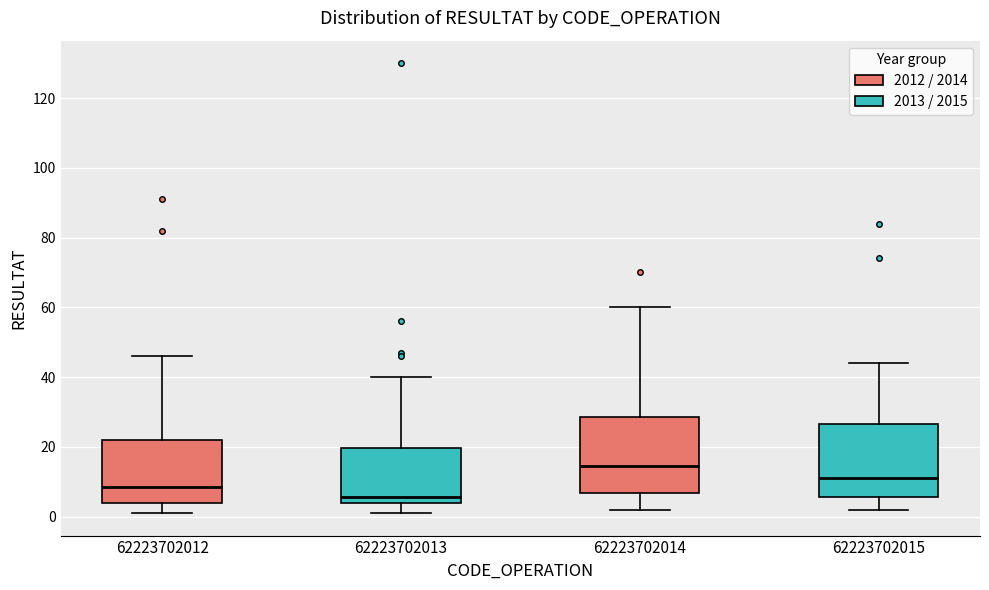

Reading left to right, read every box against the y-axis: the position of its median line, the range the box covers, and the ends of its whiskers. The values are not printed on the chart, so give them approximately, as read against the axis.

62223702012: median 8, box 4 to 22, whiskers 2 to 46
62223702013: median 6, box 4 to 20, whiskers 2 to 40
62223702014: median 14, box 6 to 28, whiskers 2 to 60
62223702015: median 12, box 6 to 26, whiskers 2 to 44